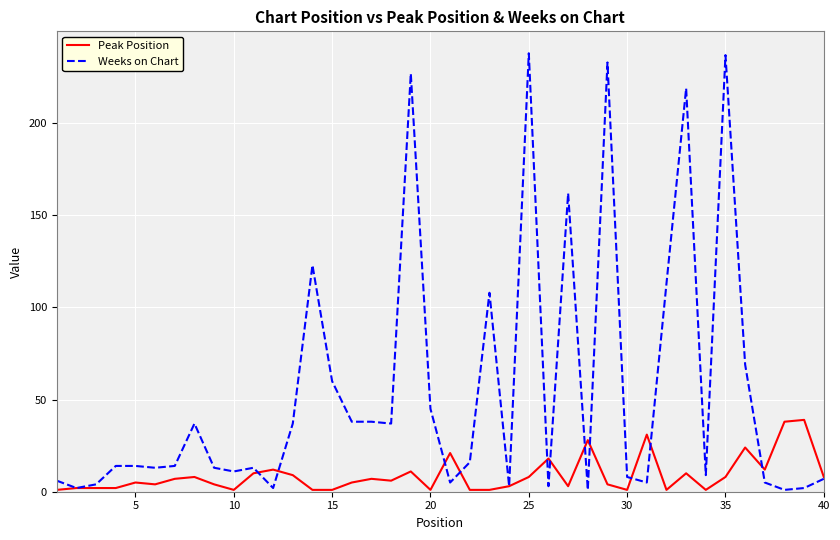

Which series has the largest range (max minus min)?

Weeks on Chart